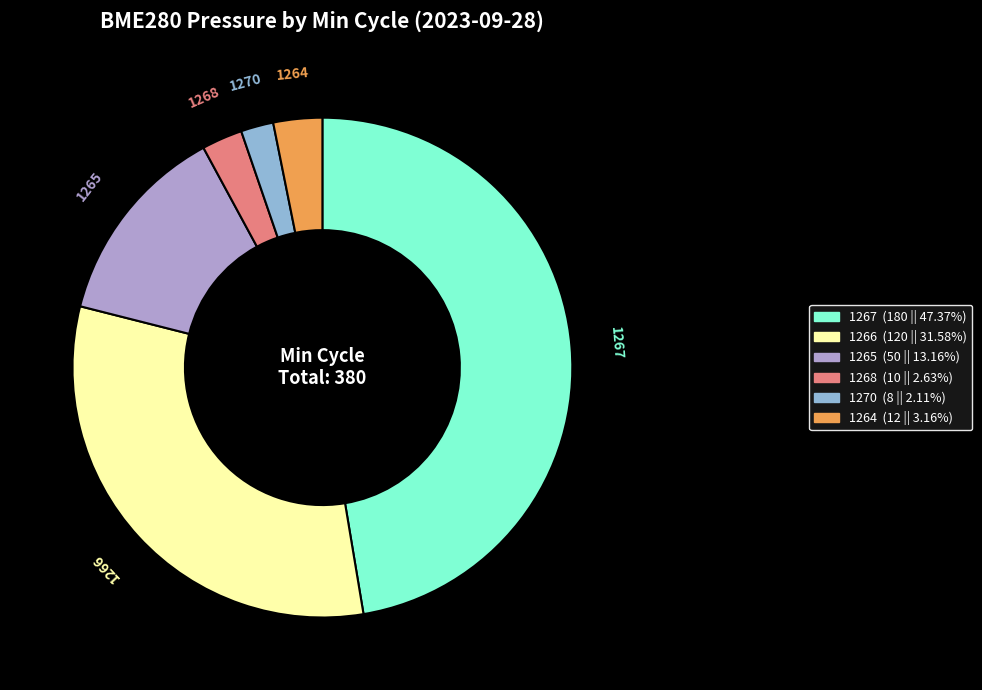

Is it true that 1264 is 29% of the pie?

False